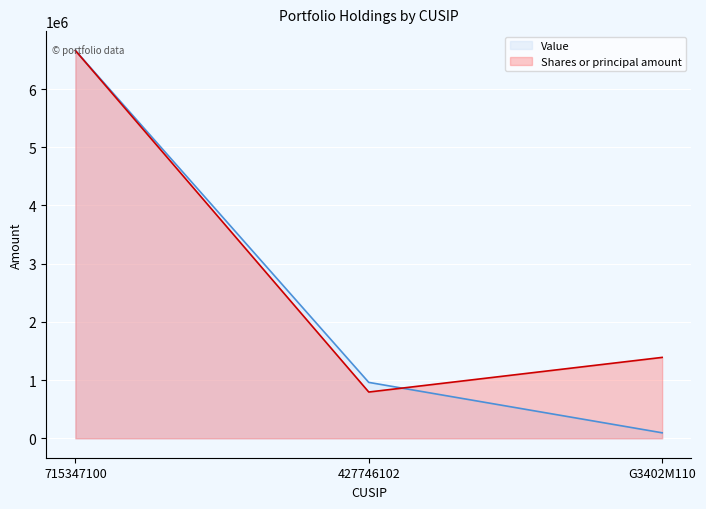

Which category has the highest value in the Value series?

715347100